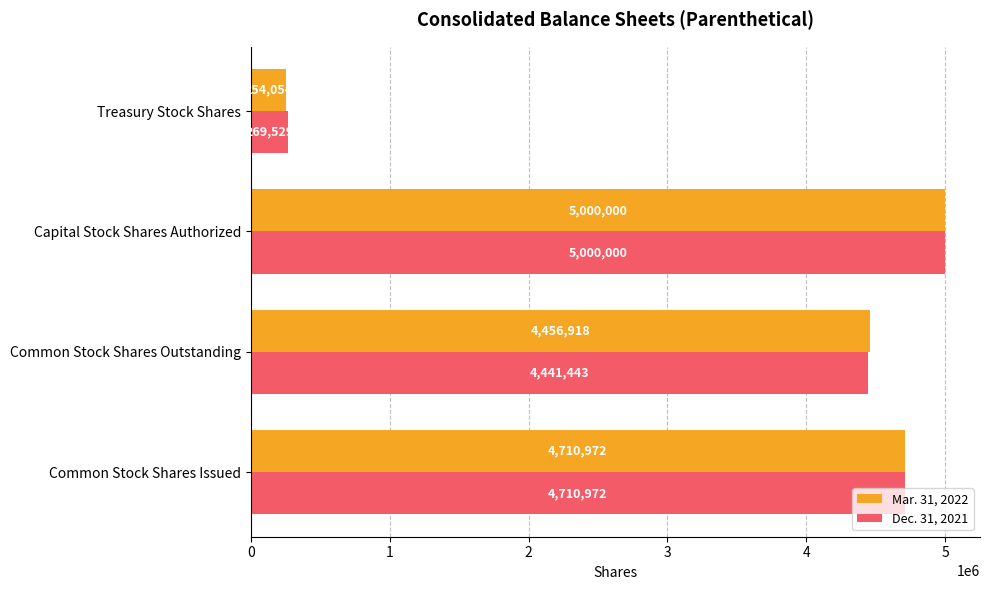

List the labels in order of Mar. 31, 2022 value, smallest first.

Treasury Stock Shares, Common Stock Shares Outstanding, Common Stock Shares Issued, Capital Stock Shares Authorized